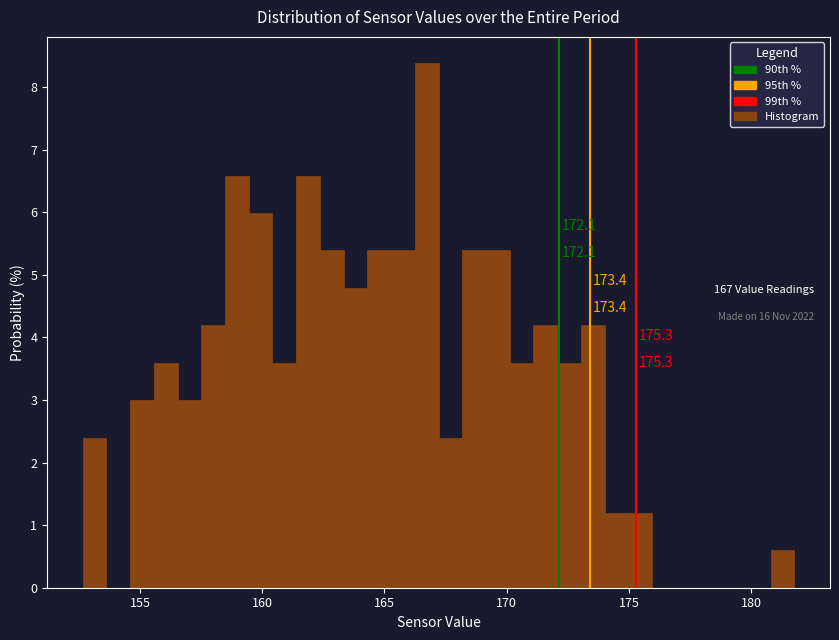

Around what value on the x-axis is the tallest bar? Give the approximate position of its centre, as read against the axis.

166.5